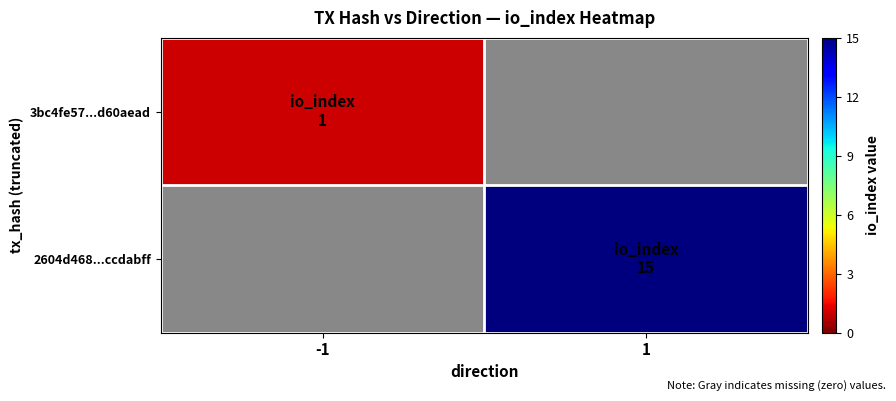

The 3bc4fe57...d60aead series shows 0.7 at -1. True or false?

False